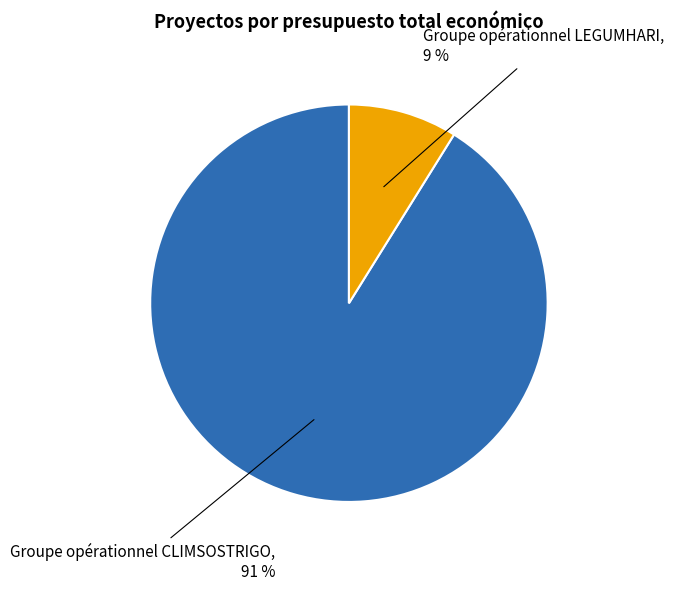

Count the number of slices in the pie.

2